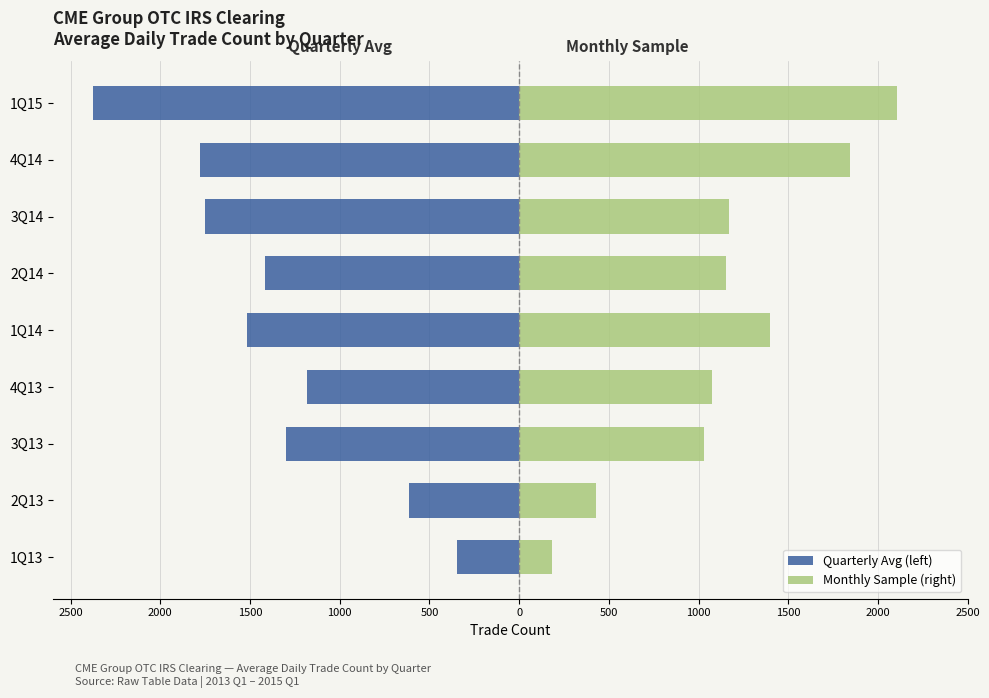

Are the bars grouped side by side (vs. stacked)?

Yes